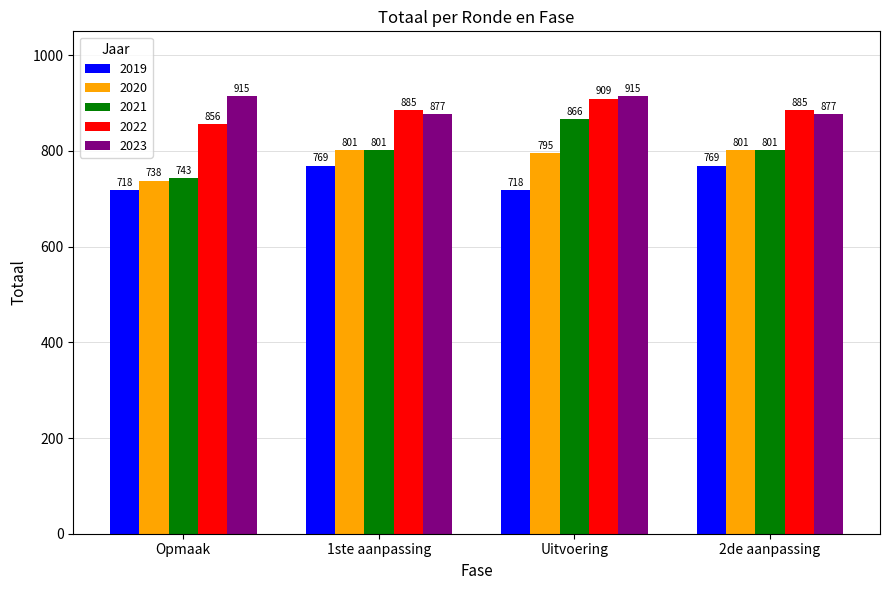

How many data points in 2020 are less than 801?

2